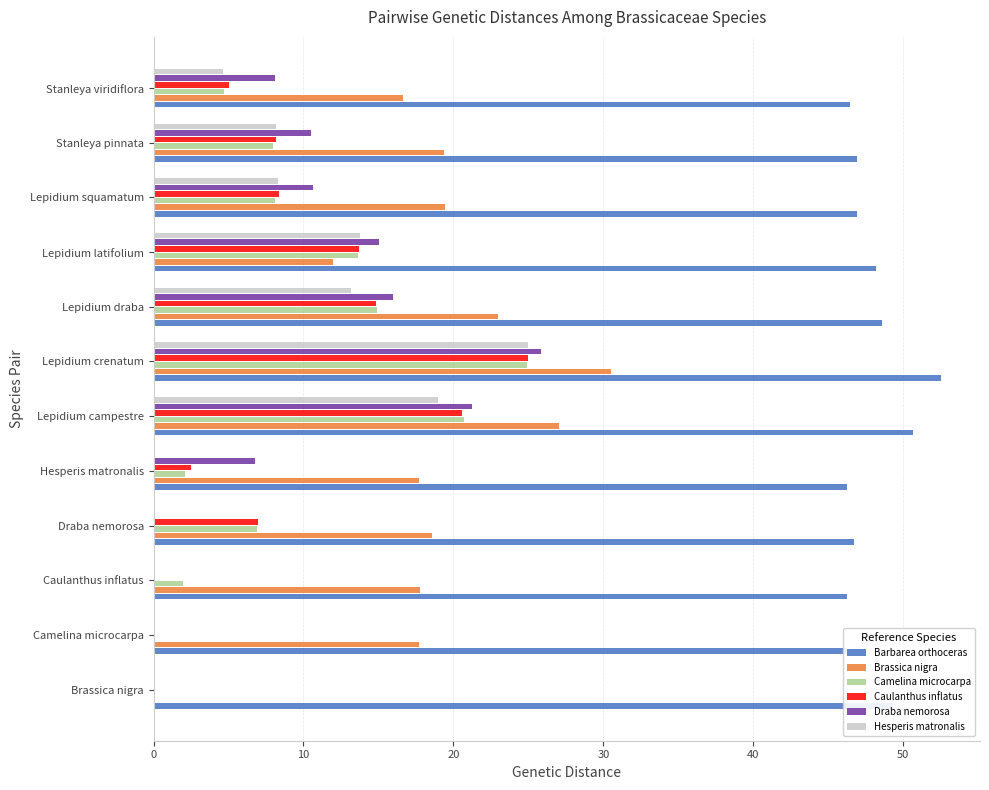

Between Caulanthus inflatus and Lepidium crenatum, which series saw the biggest shift?

Draba nemorosa